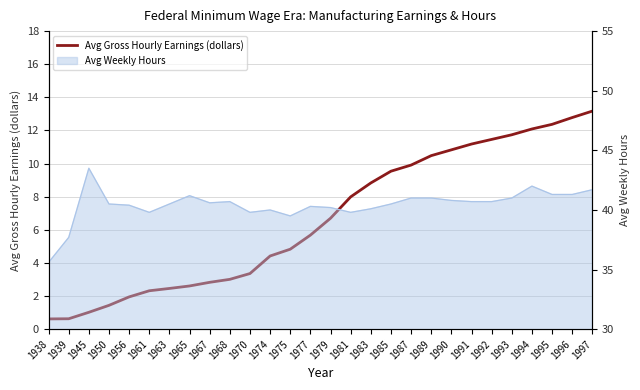

List the labels in order of value, largest first.

1997, 1996, 1995, 1994, 1993, 1992, 1991, 1990, 1989, 1987, 1985, 1983, 1981, 1979, 1977, 1975, 1974, 1970, 1968, 1967, 1965, 1963, 1961, 1956, 1950, 1945, 1939, 1938